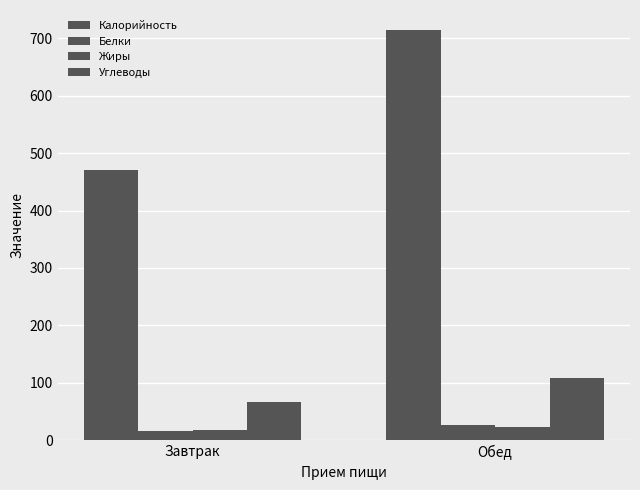

Reading right to left, extract all data points from this chart.

Калорийность: 713.1	470.4
Белки: 26.1	17.2
Жиры: 23.7	18.0
Углеводы: 108.1	67.2